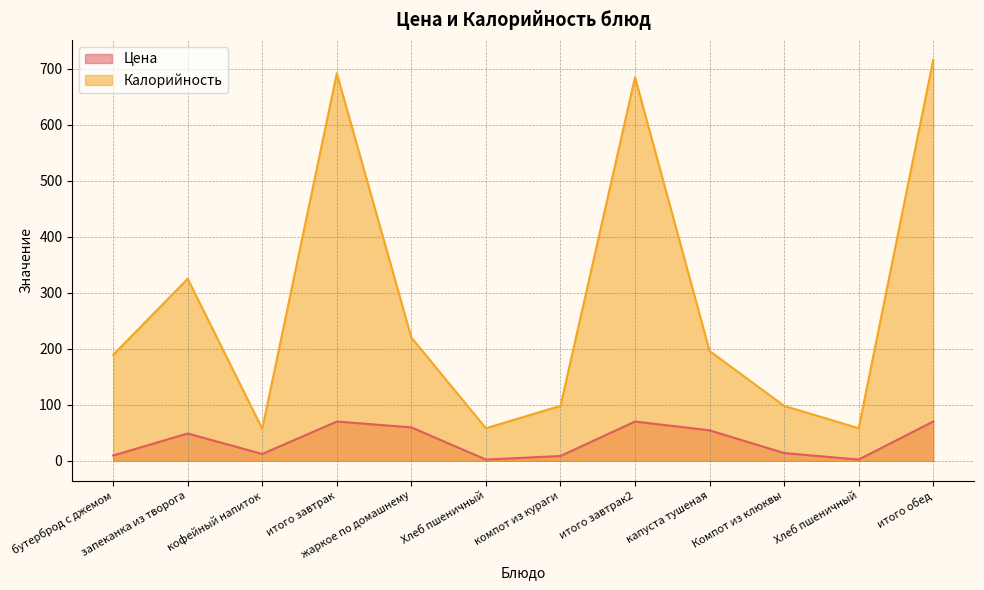

What is the maximum value for Цена?

70.0